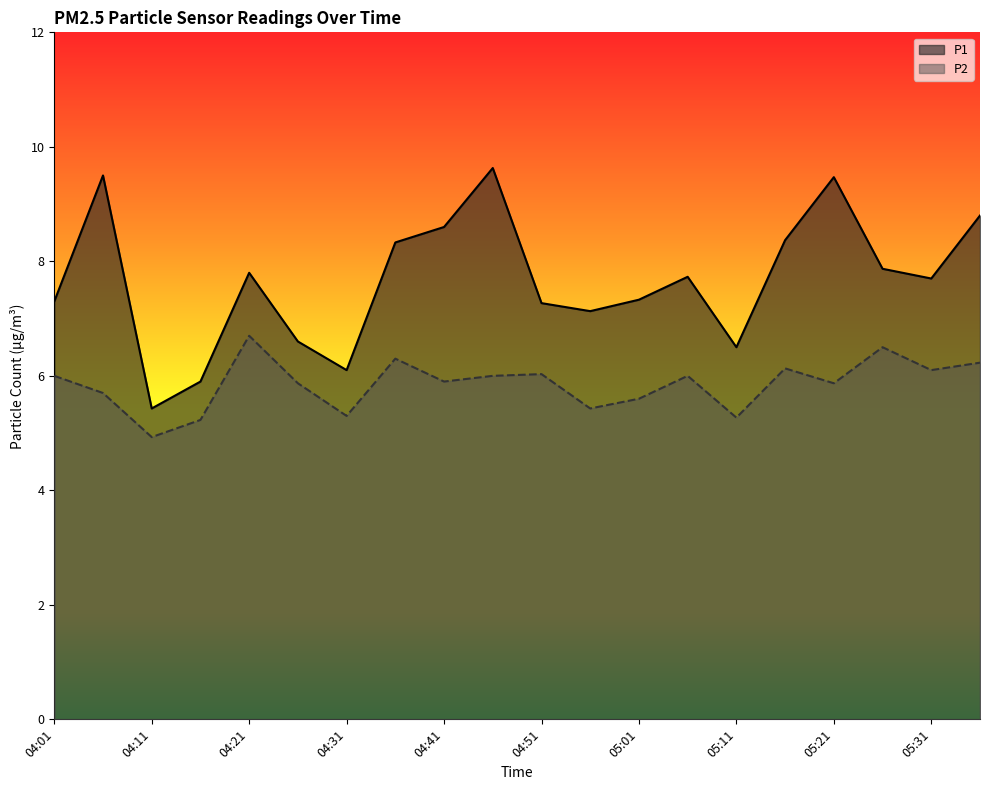

Which series has the largest range (max minus min)?

P1